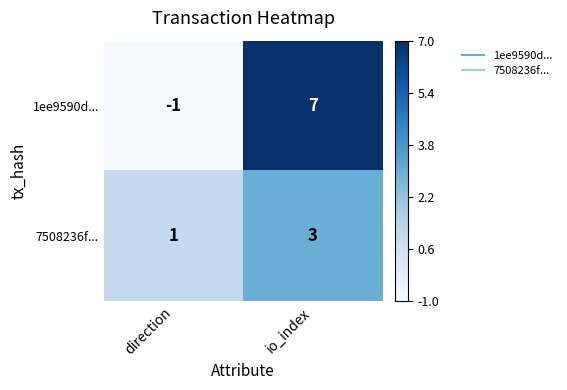

Which series has the largest total across all categories?

1ee9590d...